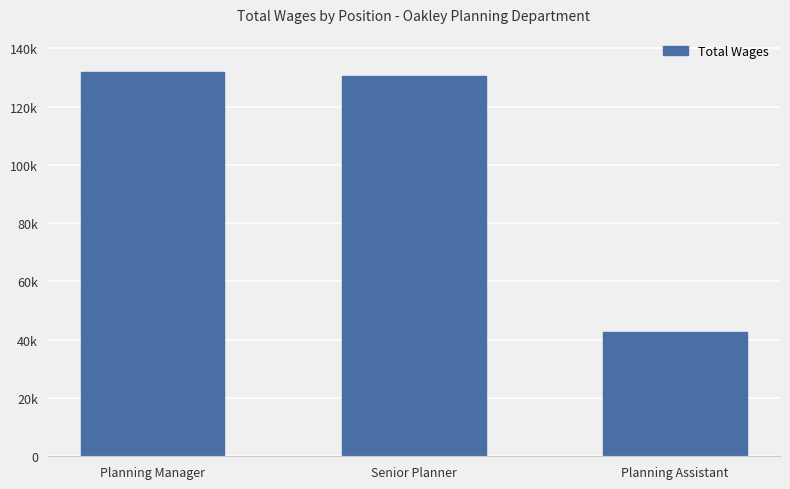

What is the sum of the values at Senior Planner and Planning Manager?

262489